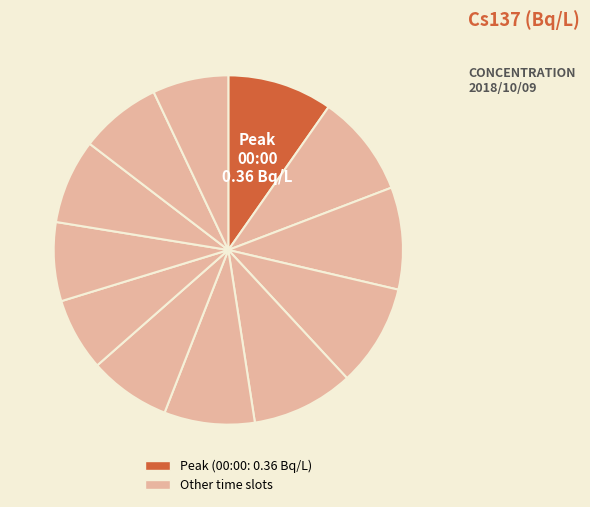

Does any single category account for the majority?

No